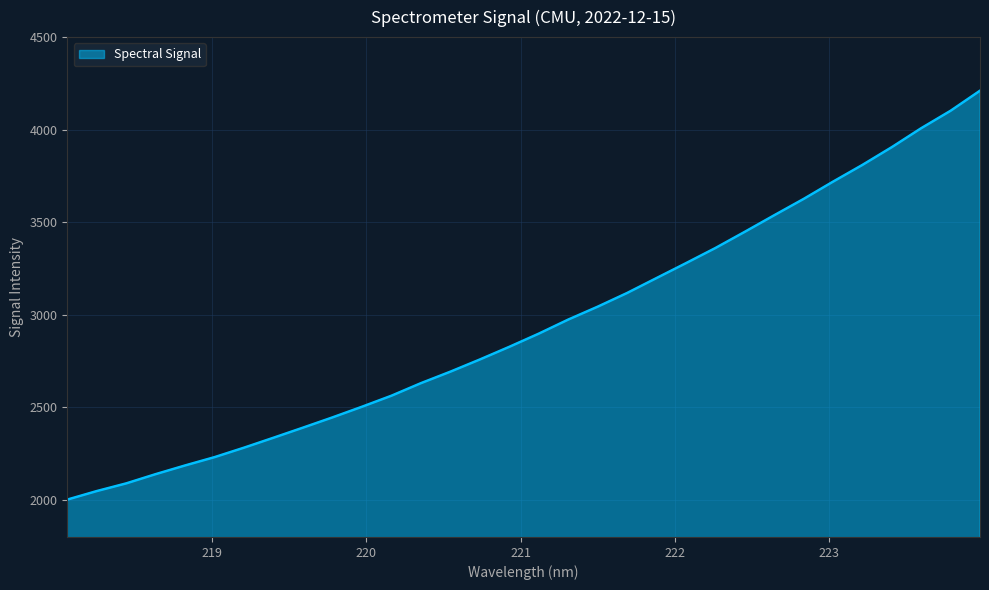

What is the minimum value shown in the chart?

2001.9